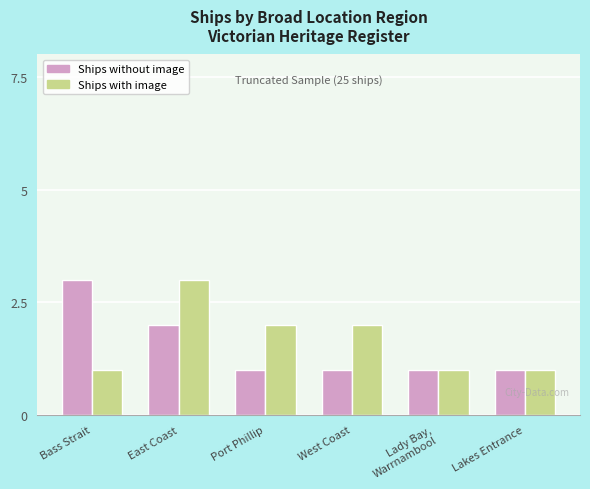

What is the value of the Ships without image bar at the 6th from the left?

1